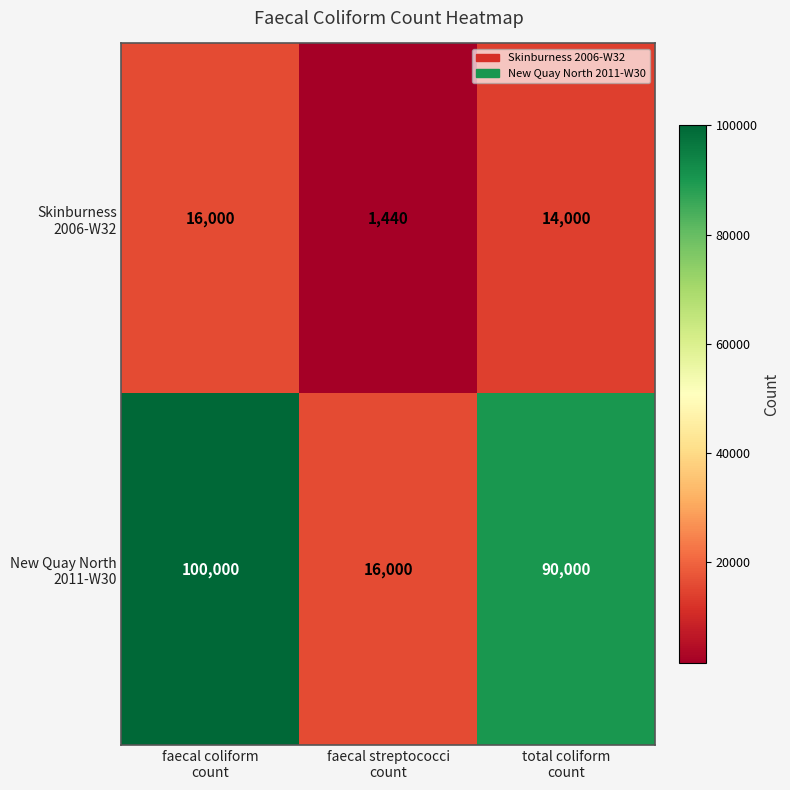

What is the greatest value displayed?

100000